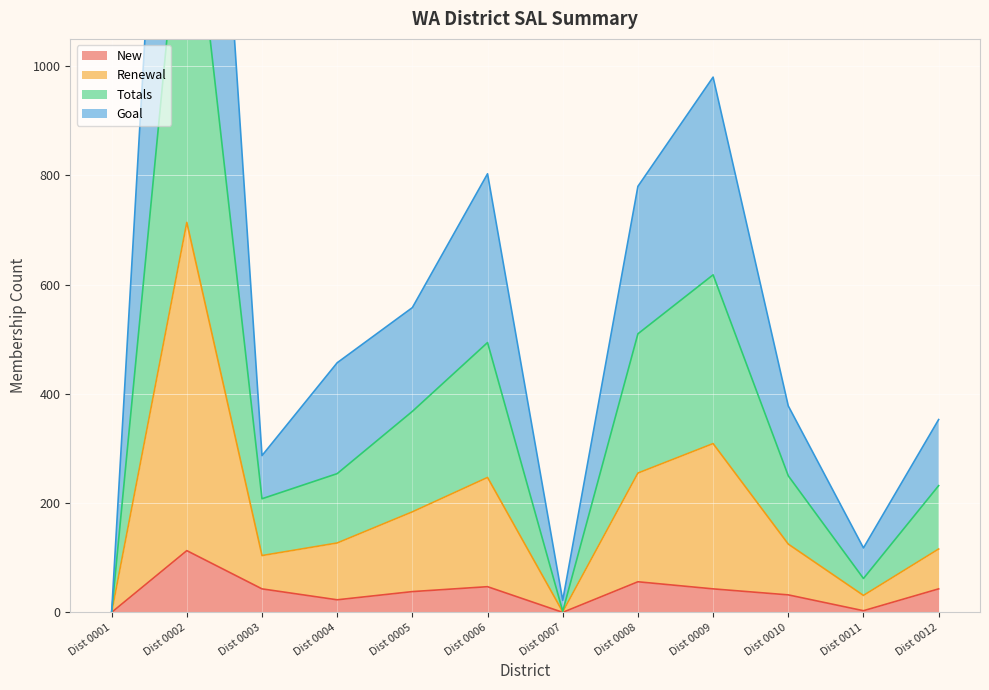

At which label does New first exceed 43?

Dist 0002